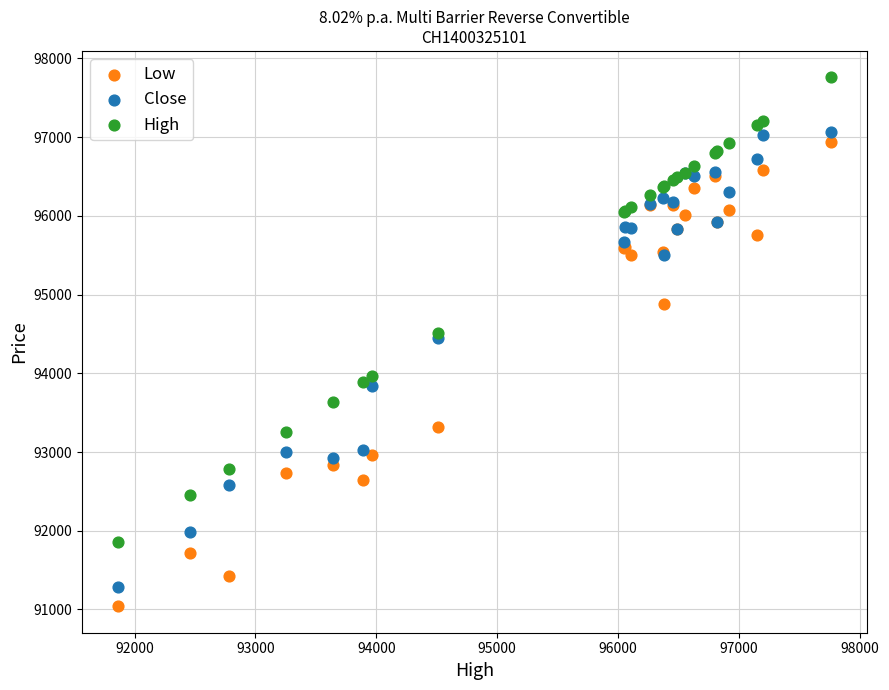

Which series reaches the maximum Y coordinate?

High